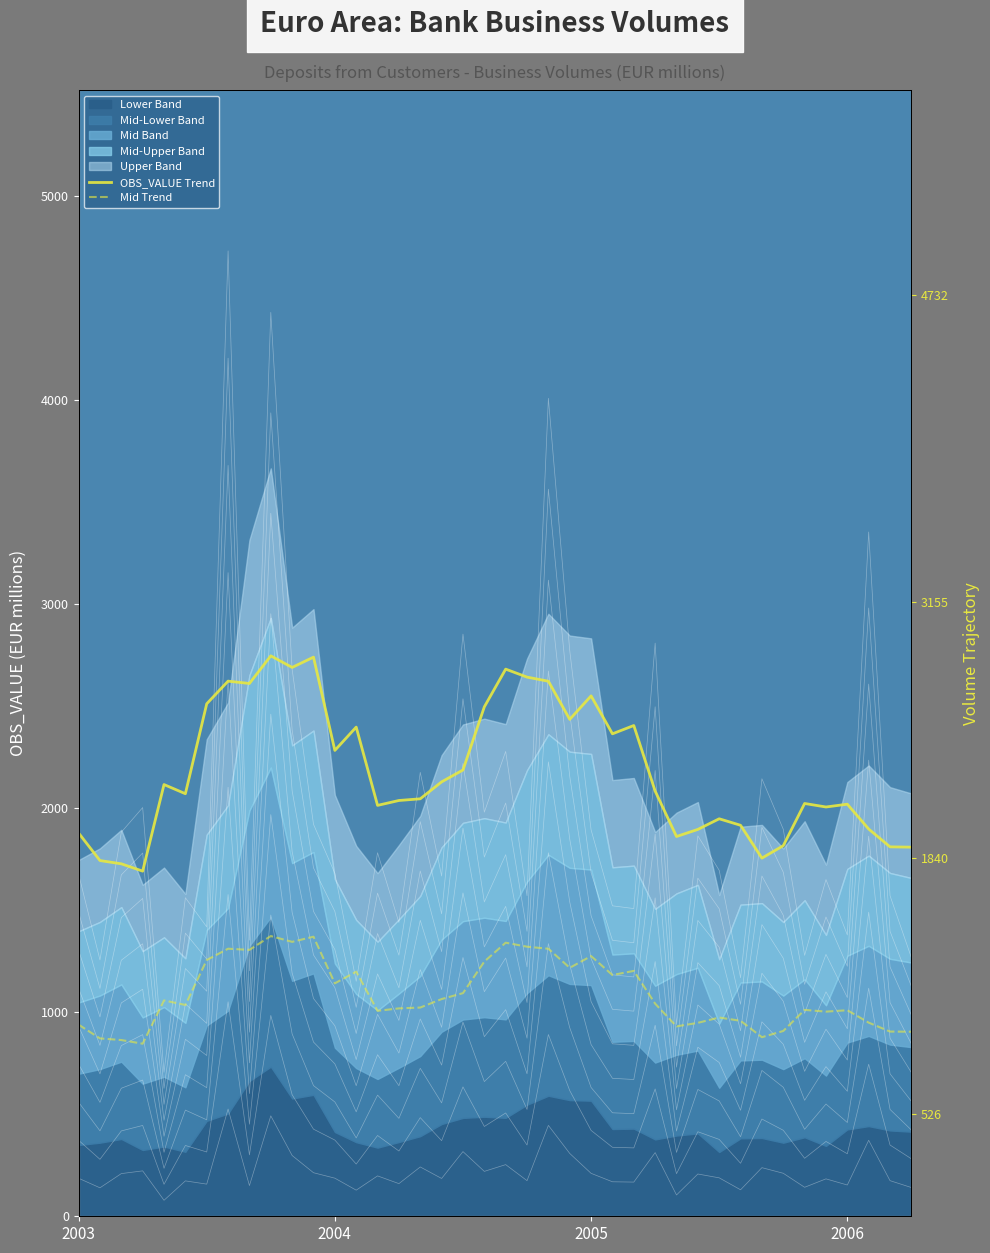

At 2006, list the series in order from largest to smallest.

OBS_VALUE Trend, Mid Trend